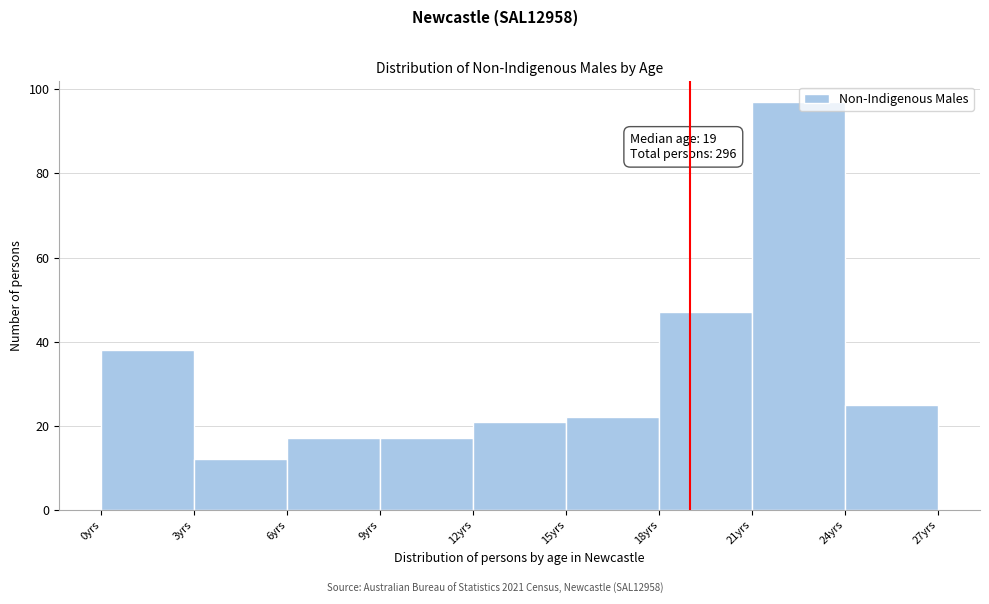

Which range on the x-axis has the tallest bar?

21 to 24